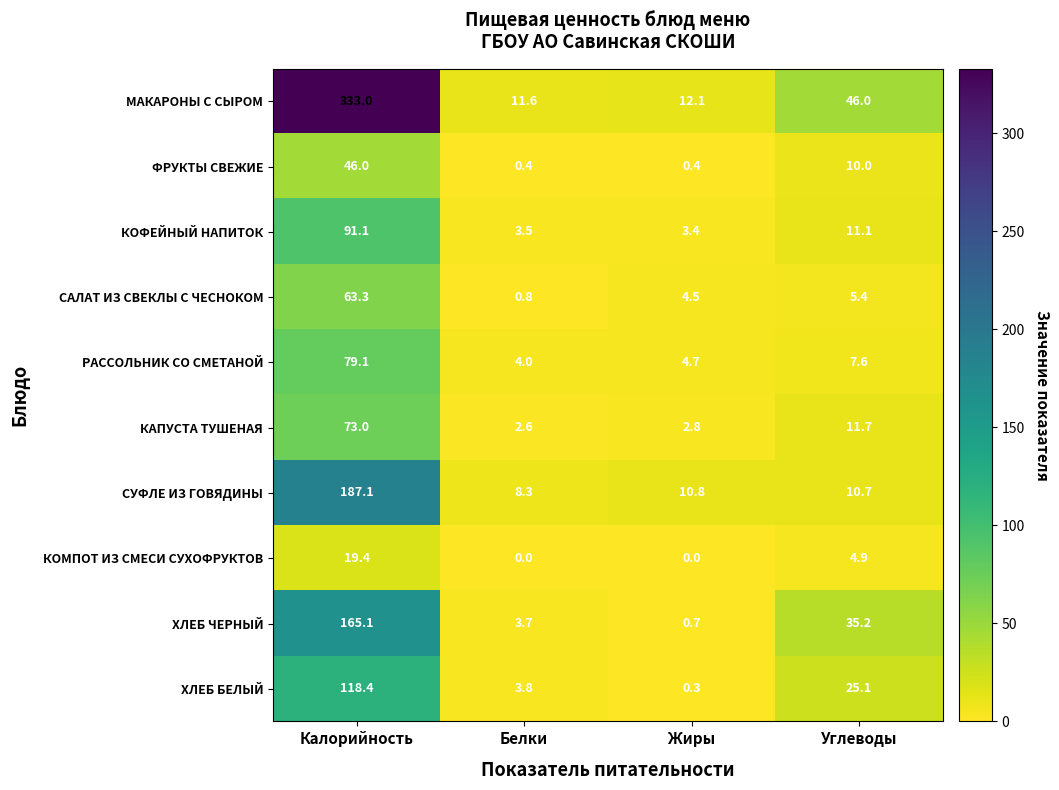

What is the spread (max minus min) of values at Жиры?

12.1